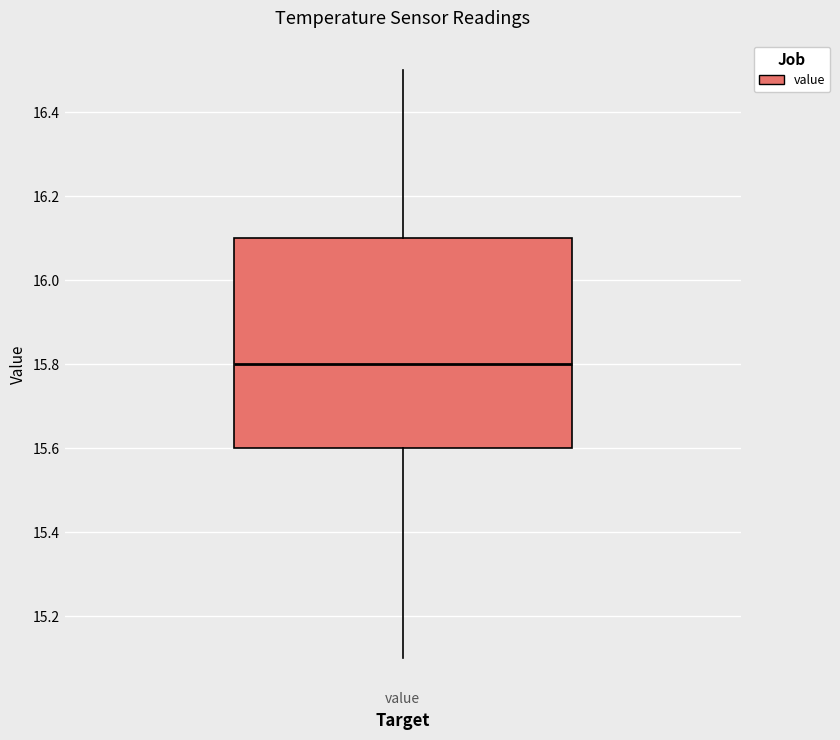

Read this box plot against the y-axis: the position of the median line, the range covered by the box, and the ends of both whiskers. The values are not printed on the chart, so give them approximately, as read against the axis.

median 15.8, box 15.6 to 16.1, whiskers 15.1 to 16.5